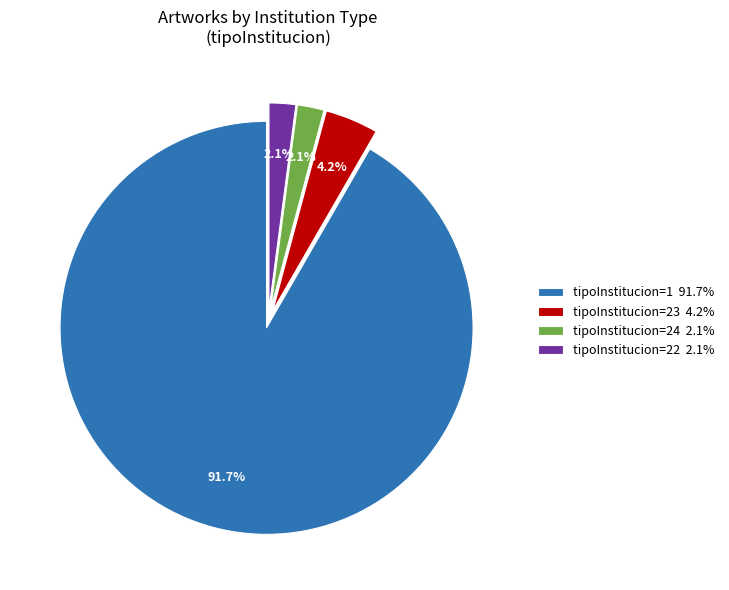

How many slices are in this pie chart?

4